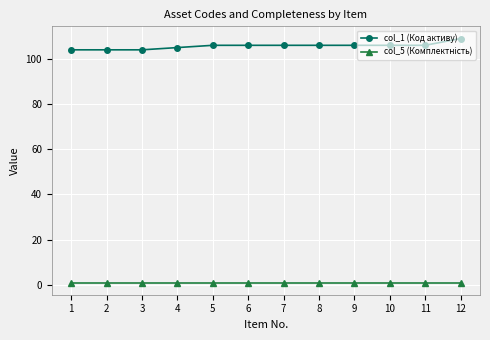

Which series has the widest spread of values?

col_1 (Код активу)